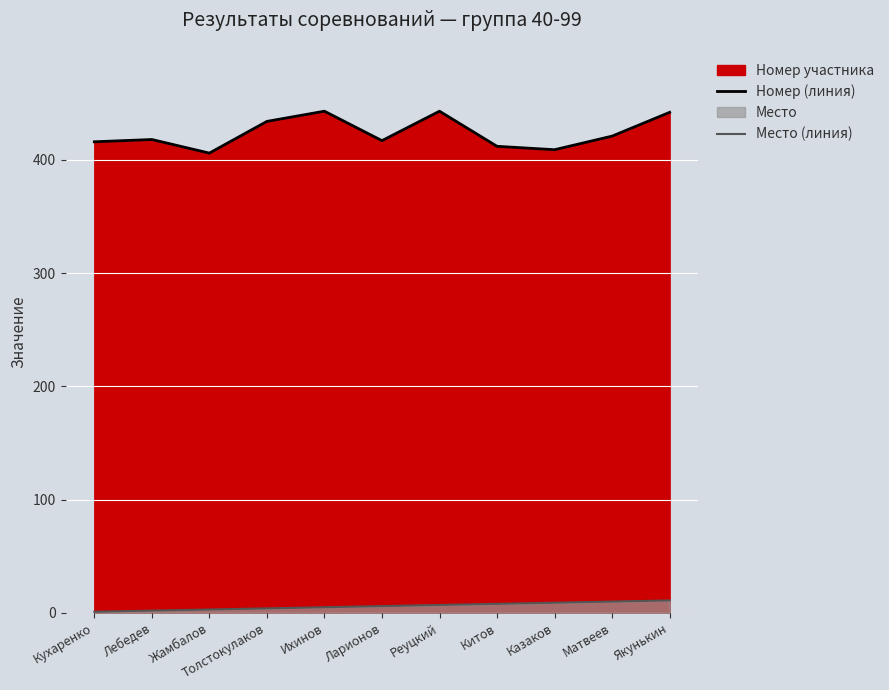

Is it true that Номер (линия) equals 179 at Толстокулаков?

False